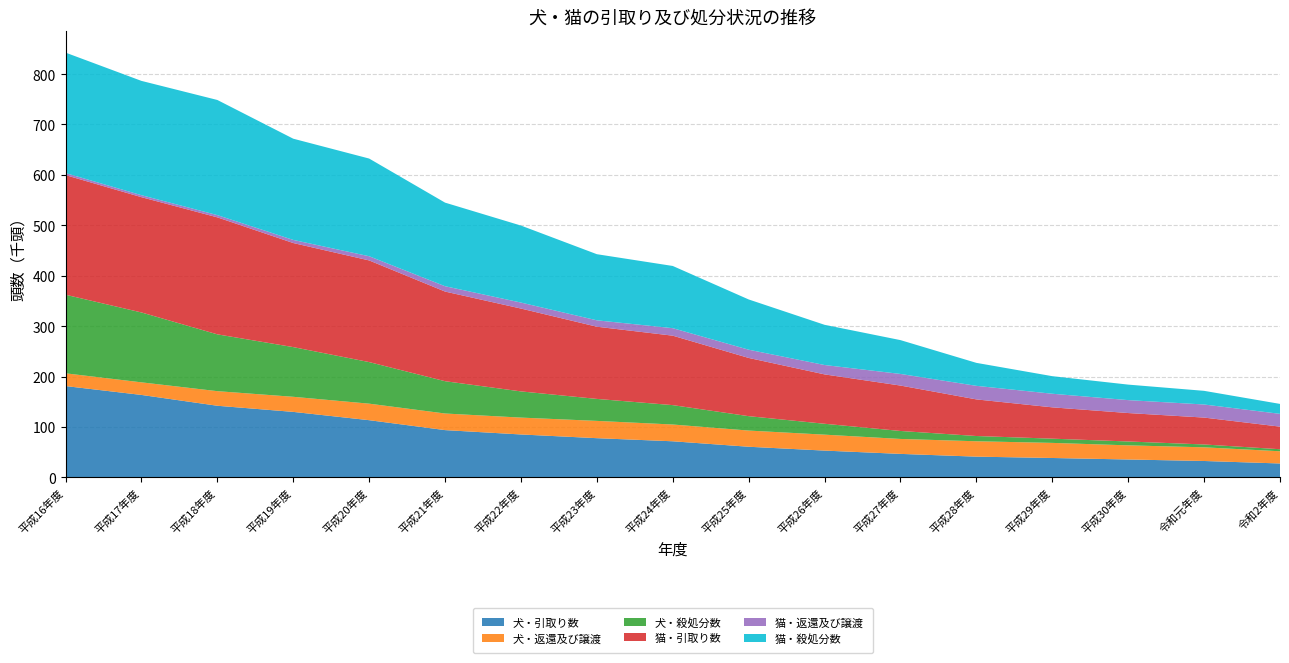

Reading right to left, transcribe all the data shown in this chart.

犬・引取り数: 27635	32561	35535	38511	41175	46649	53173	60811	71643	77805	85166	93807	113488	129937	142110	163578	181167
犬・返還及び譲渡: 24199	27126	28032	29955	30500	29637	31625	32092	33269	34282	33464	32944	32774	29942	28942	24979	25297
犬・殺処分数: 4059	5635	7687	8362	10424	15811	21593	28570	38447	43606	51964	64061	82464	98556	112690	138599	155870
猫・引取り数: 44798	53342	56404	62137	72624	90075	97922	115484	137745	143195	164308	177785	201619	206412	232050	228654	237246
猫・返還及び譲渡: 25385	25936	25634	26967	26886	23037	18592	16320	14858	12680	11876	10621	8311	6179	4427	3936	4026
猫・殺処分数: 19705	27107	30757	34854	45574	67091	79745	99671	123400	131136	152729	165771	193748	200760	228373	226702	238929